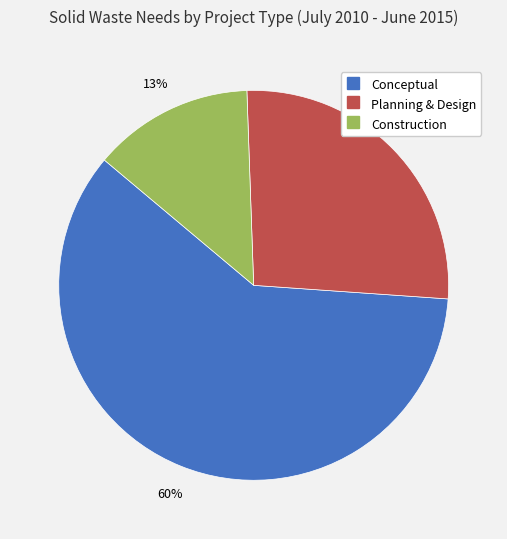

Which category accounts for the majority?

Conceptual